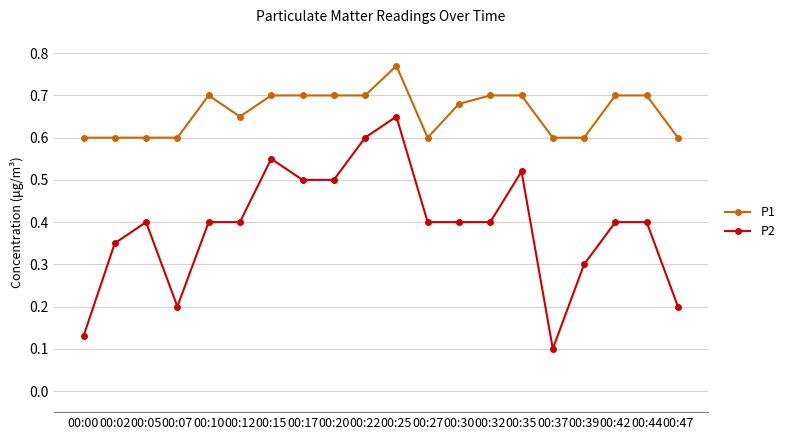

Is the value of P2 at 00:32 greater than the value of P1 at 00:47?

No